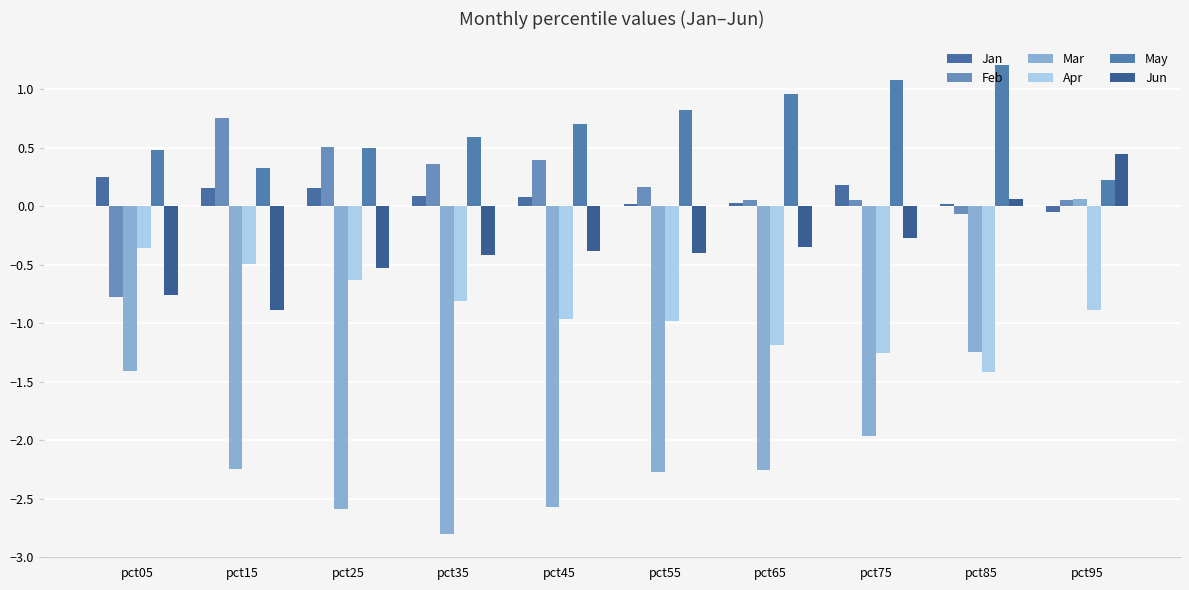

The value of Apr at pct35 is -0.8. True or false?

True